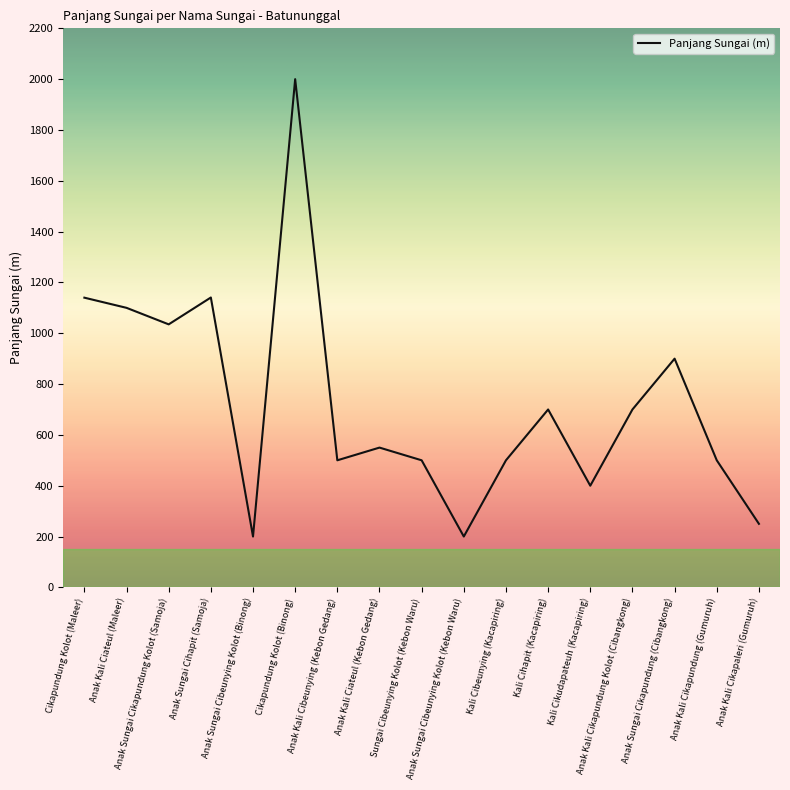

What is the change in value from Anak Sungai Cibeunying Kolot (Kebon Waru) to Anak Kali Cikapaleri (Gumuruh)?

+50.0